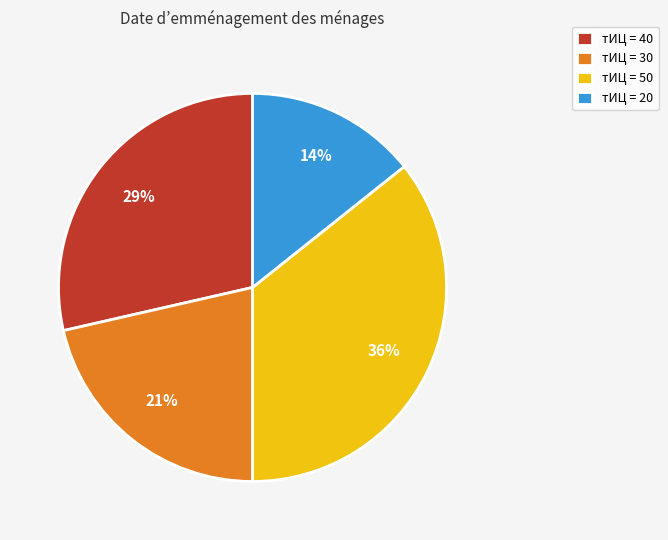

Is there a majority slice in this chart?

No